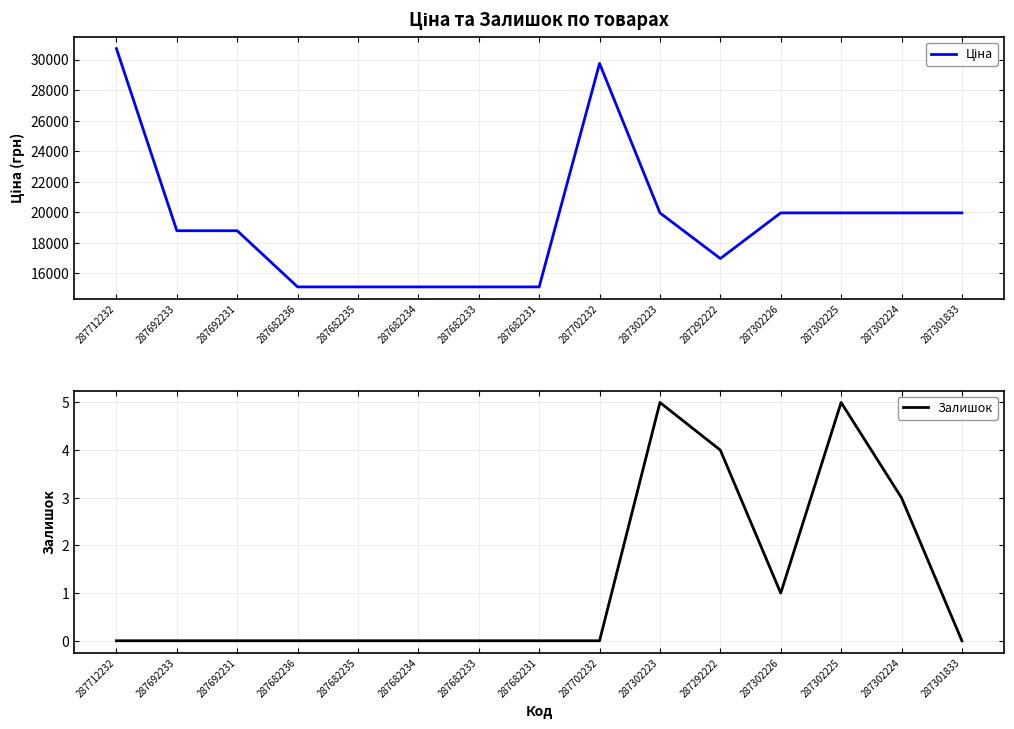

What is the label of the 15th point from the left?

287301833